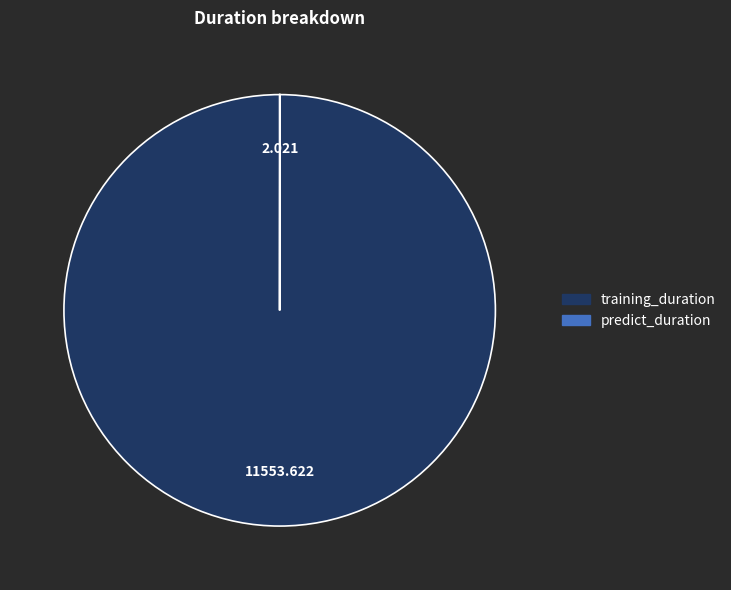

Is there any slice that represents more than half of the pie?

Yes